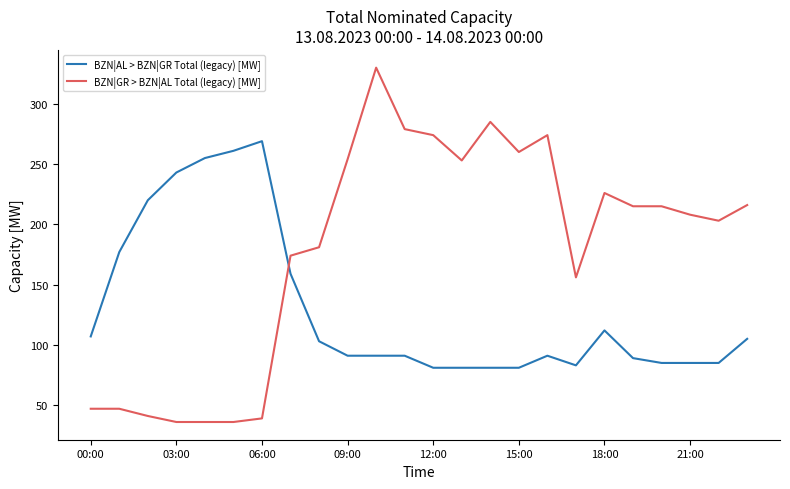

Which series has the largest total across all categories?

BZN|GR > BZN|AL Total (legacy) [MW]